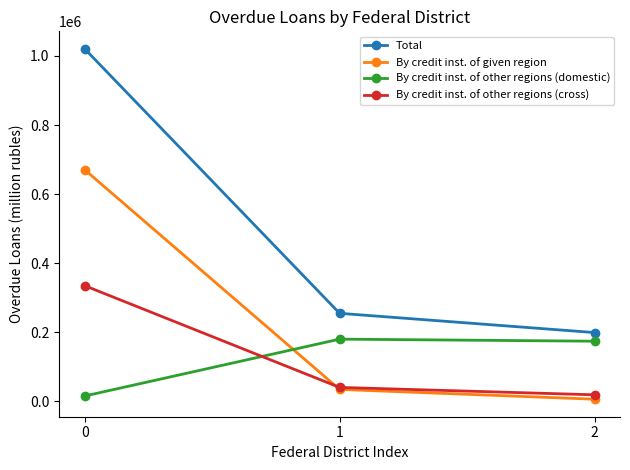

What is the difference between the highest and lowest values at 2?

192950